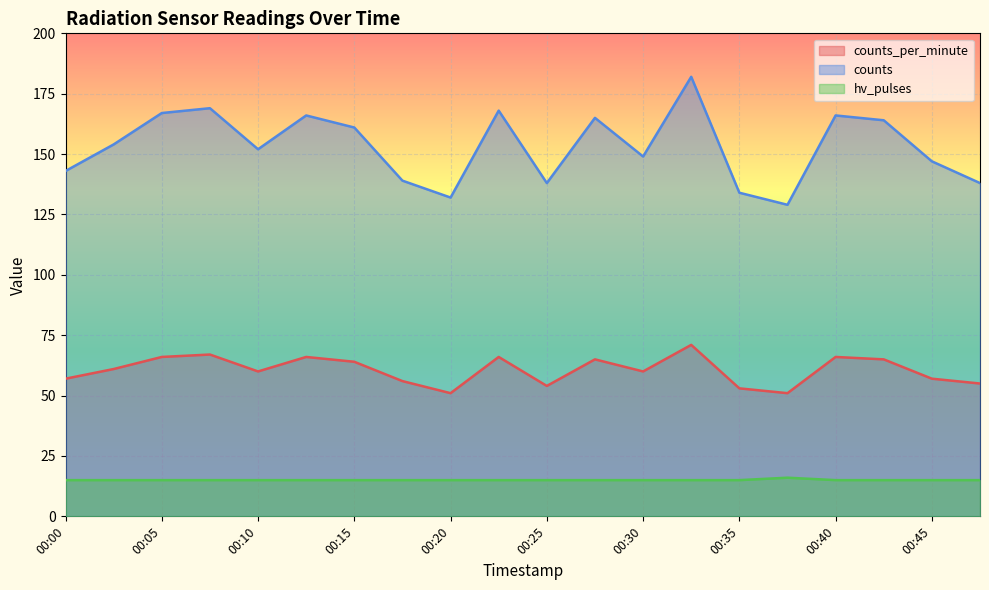

What is the sum of the hv_pulses values at 00:45 and 00:35?

30